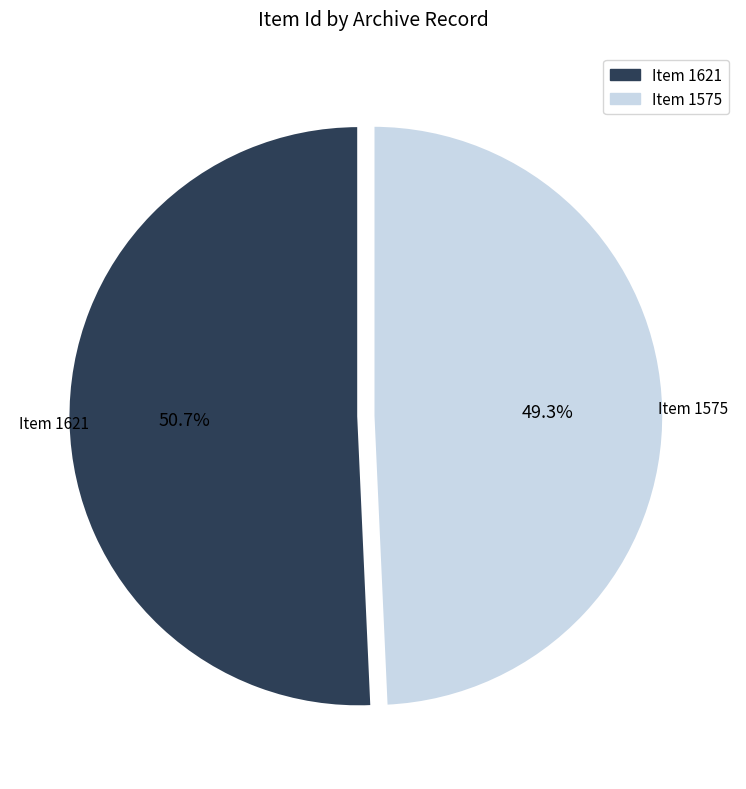

Does any single category account for the majority?

Yes